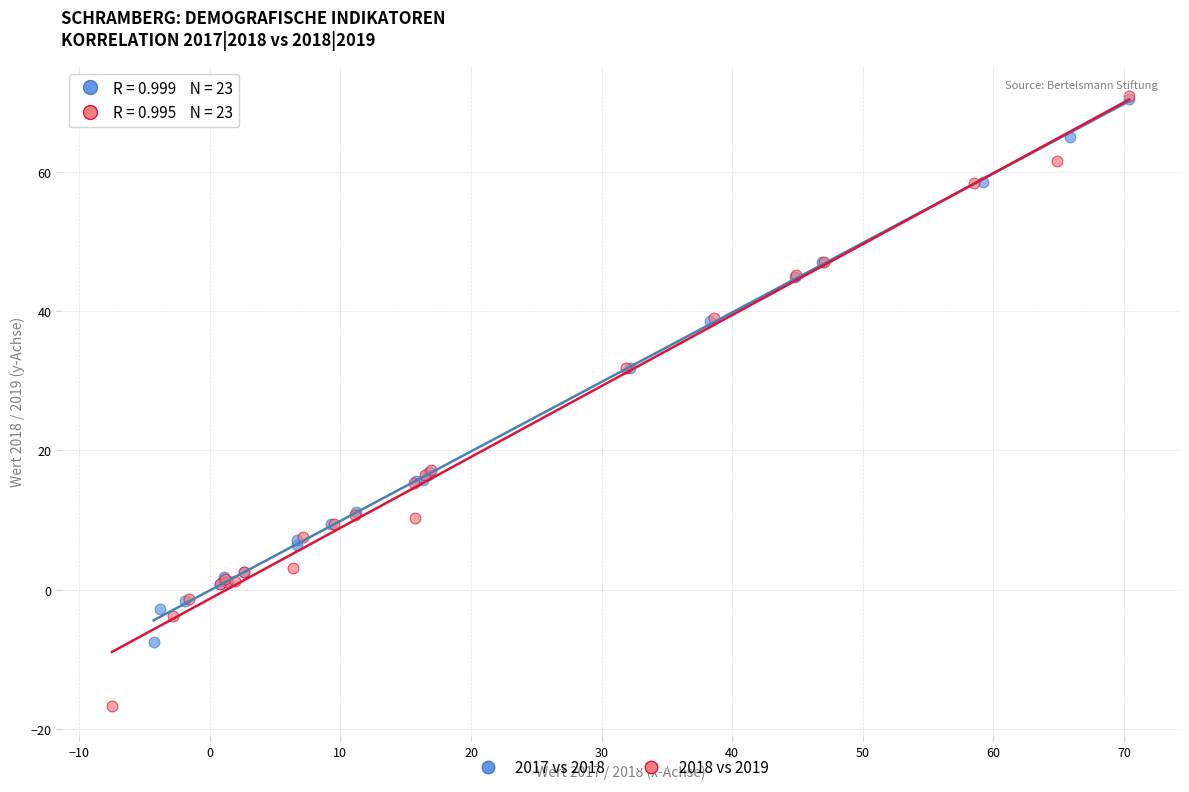

Which series reaches the minimum Y coordinate?

2018 vs 2019